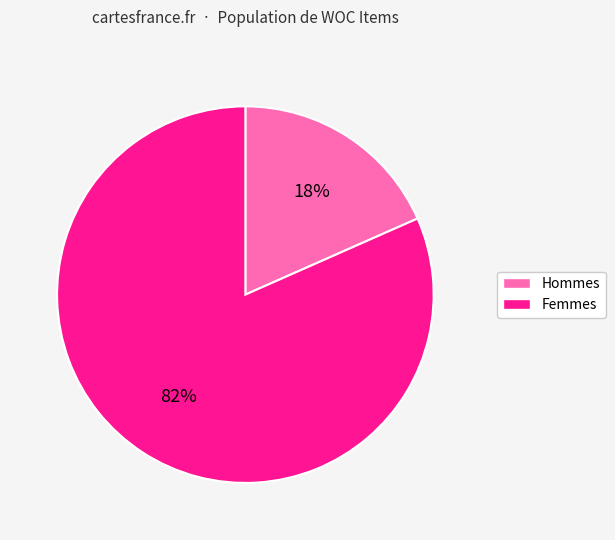

To the nearest percent, what is the average slice percentage?

50%